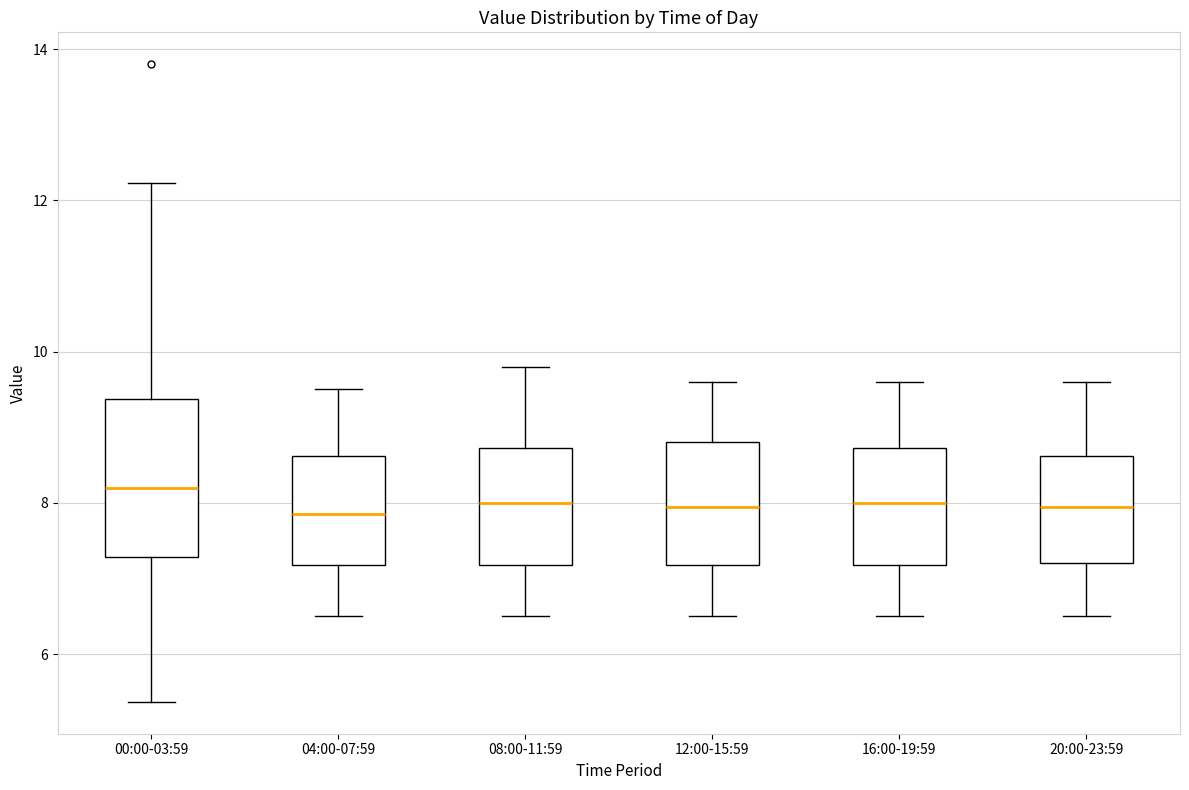

Where does the lower whisker of the box for 08:00-11:59 end on the y-axis? The values are not printed on the chart, so give them approximately, as read against the axis.

6.6